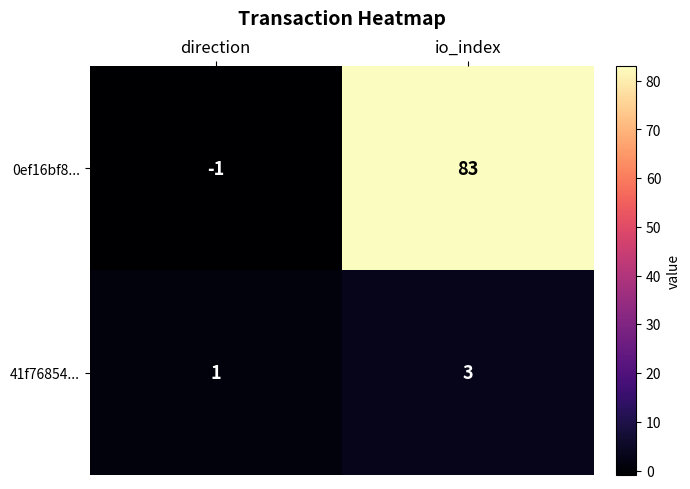

What is the highest value of the 0ef16bf8... series?

83